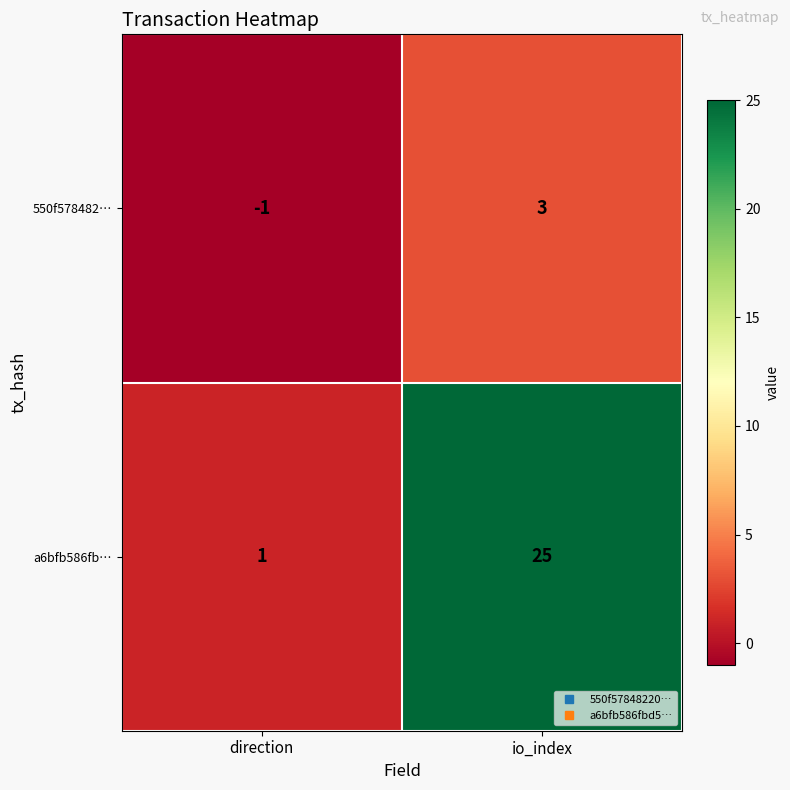

Which series changed the most between direction and io_index?

a6bfb586fb…